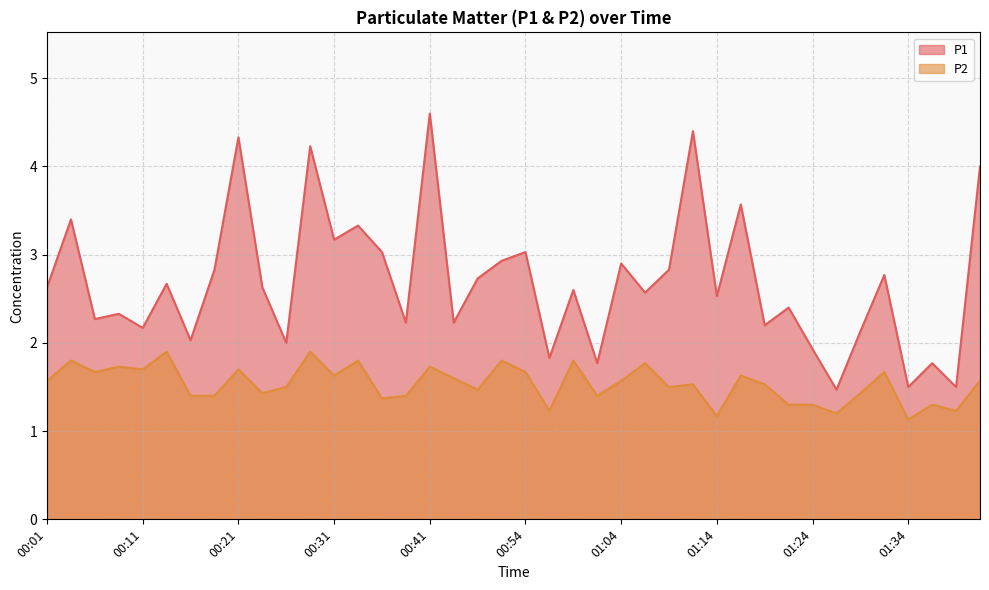

Which series changed the most between 01:19 and 01:29?

P2